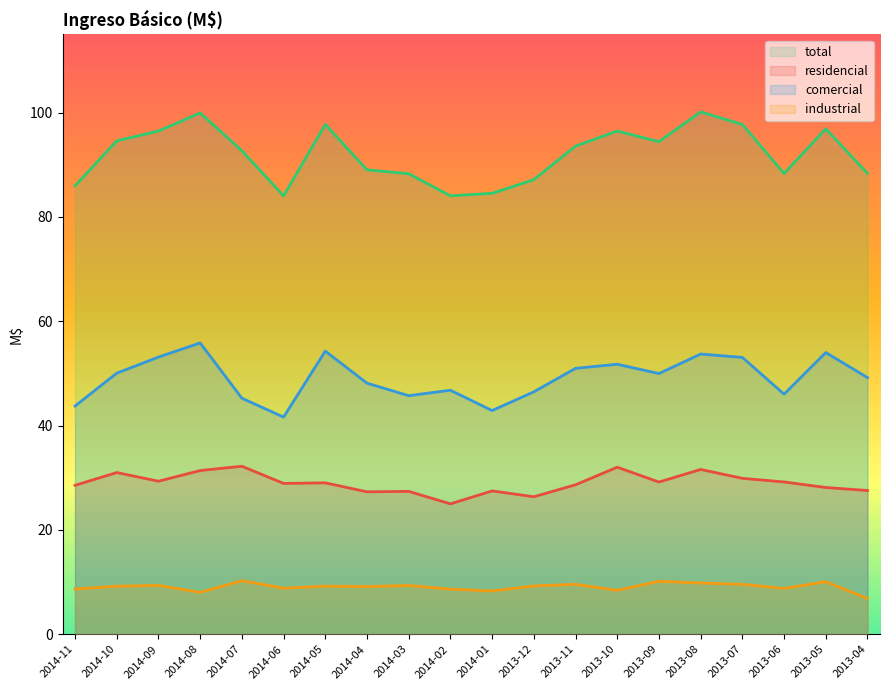

Reading left to right, list all the values displayed in this chart.

residencial: 2014-11=28.5	2014-10=31.0	2014-09=29.3	2014-08=31.4	2014-07=32.2	2014-06=28.9	2014-05=29.0	2014-04=27.3	2014-03=27.4	2014-02=25.0	2014-01=27.5	2013-12=26.4	2013-11=28.7	2013-10=32.0	2013-09=29.2	2013-08=31.6	2013-07=29.9	2013-06=29.2	2013-05=28.1	2013-04=27.6
industrial: 2014-11=8.7	2014-10=9.2	2014-09=9.4	2014-08=8.0	2014-07=10.3	2014-06=8.8	2014-05=9.2	2014-04=9.1	2014-03=9.3	2014-02=8.7	2014-01=8.3	2013-12=9.3	2013-11=9.6	2013-10=8.4	2013-09=10.2	2013-08=9.8	2013-07=9.6	2013-06=8.8	2013-05=10.1	2013-04=6.9
total: 2014-11=86.0	2014-10=94.6	2014-09=96.5	2014-08=99.9	2014-07=92.7	2014-06=84.0	2014-05=97.7	2014-04=89.0	2014-03=88.3	2014-02=84.1	2014-01=84.5	2013-12=87.1	2013-11=93.6	2013-10=96.5	2013-09=94.4	2013-08=100.1	2013-07=97.8	2013-06=88.3	2013-05=96.9	2013-04=88.4
comercial: 2014-11=43.8	2014-10=50.1	2014-09=53.1	2014-08=55.9	2014-07=45.3	2014-06=41.6	2014-05=54.3	2014-04=48.1	2014-03=45.7	2014-02=46.8	2014-01=42.9	2013-12=46.5	2013-11=51.0	2013-10=51.8	2013-09=50.0	2013-08=53.7	2013-07=53.1	2013-06=46.0	2013-05=54.0	2013-04=49.2